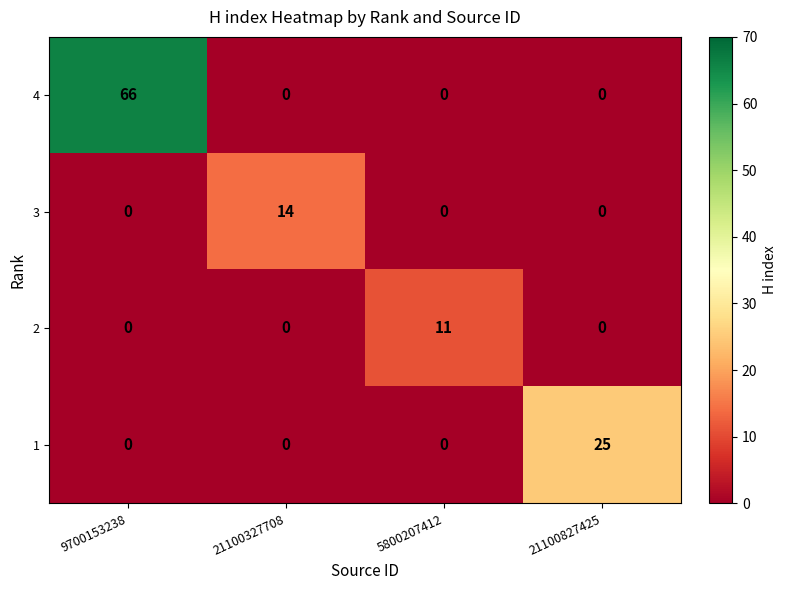

Which category has the highest value in the 2 series?

5800207412